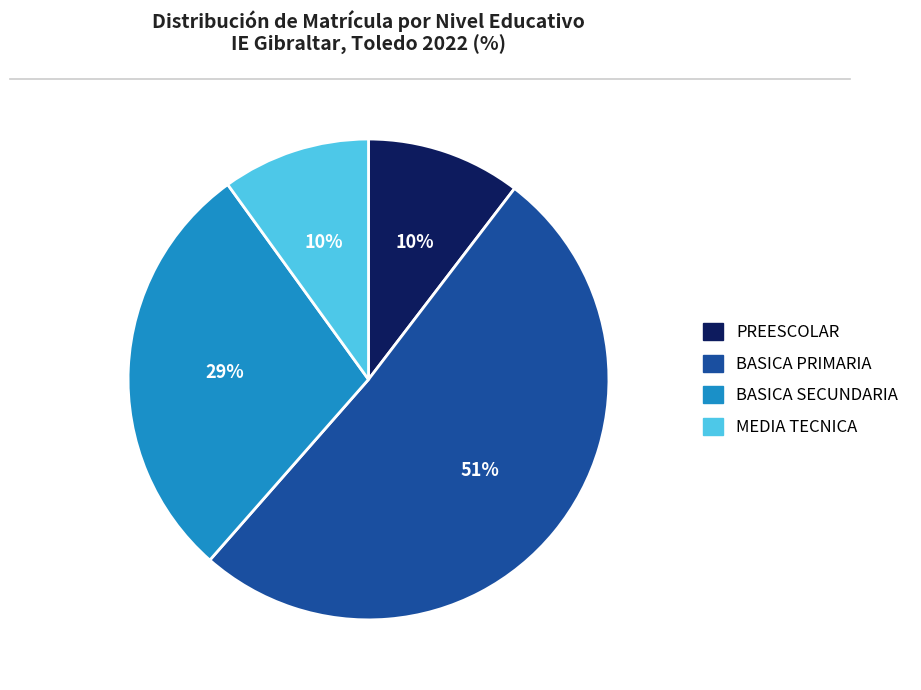

What is the largest slice in the pie chart?

BASICA PRIMARIA